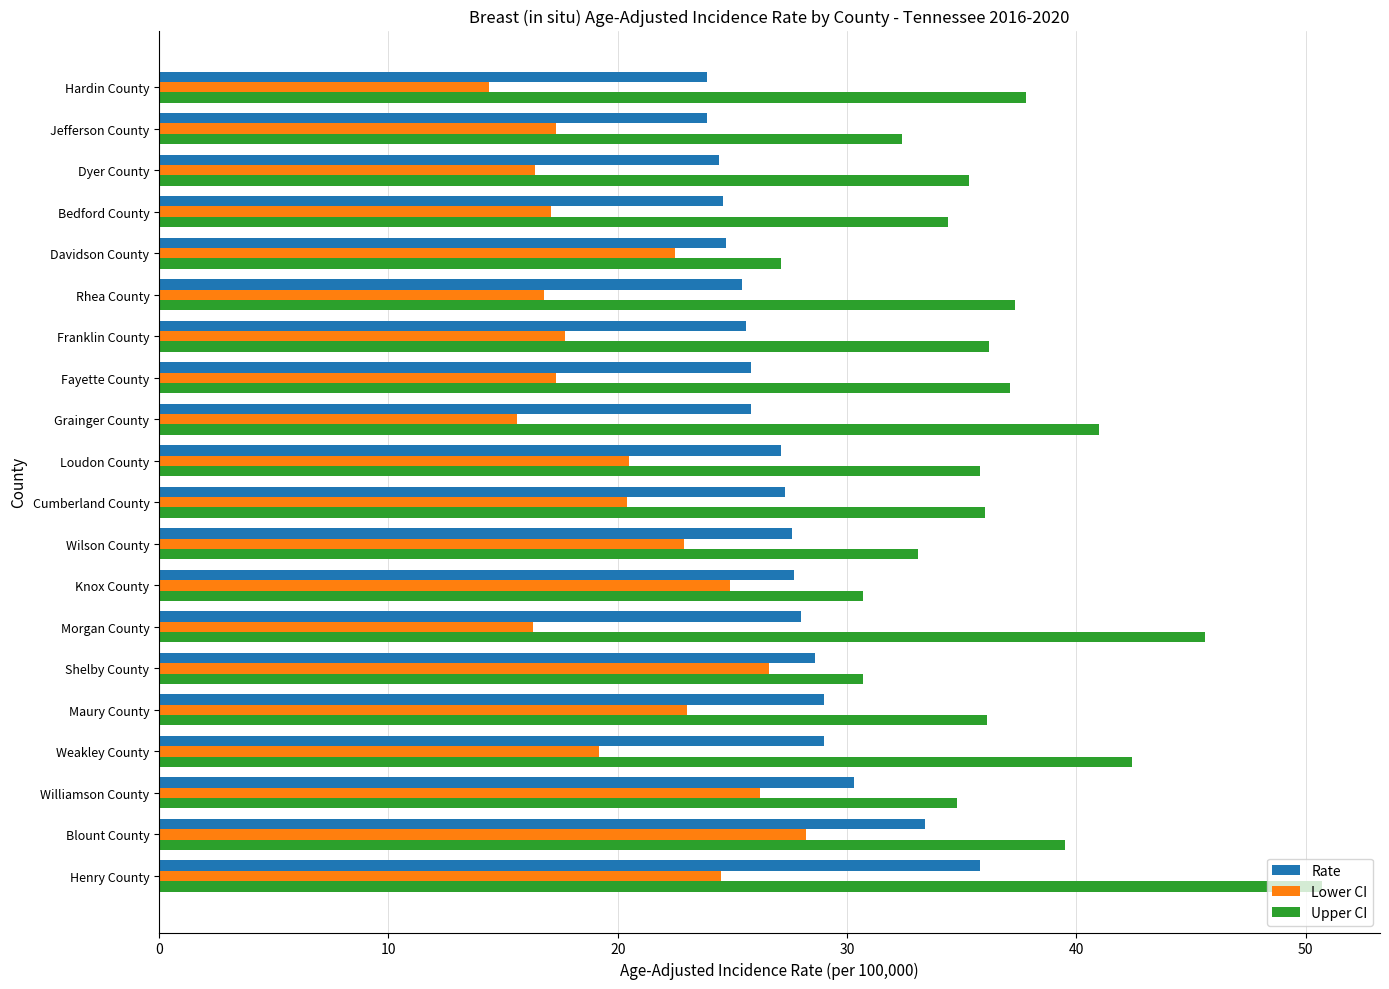

At which label does Upper CI reach its minimum?

Davidson County